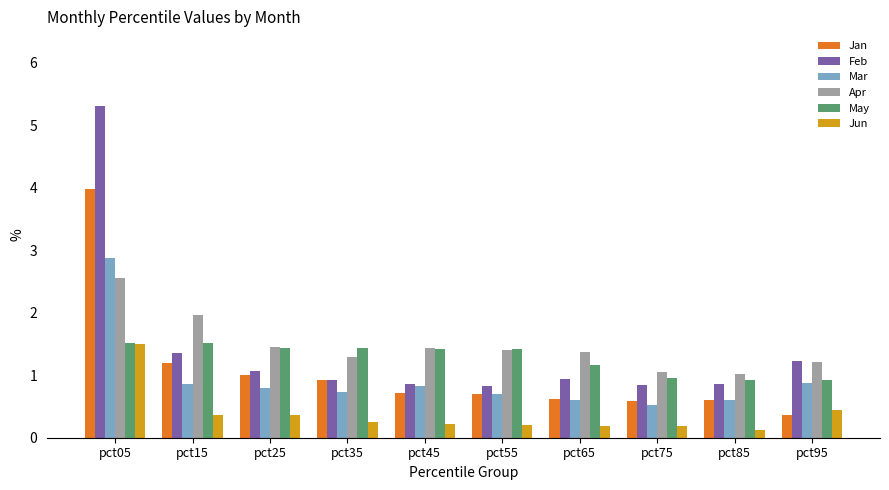

At which category is the sum across all series the highest?

pct05